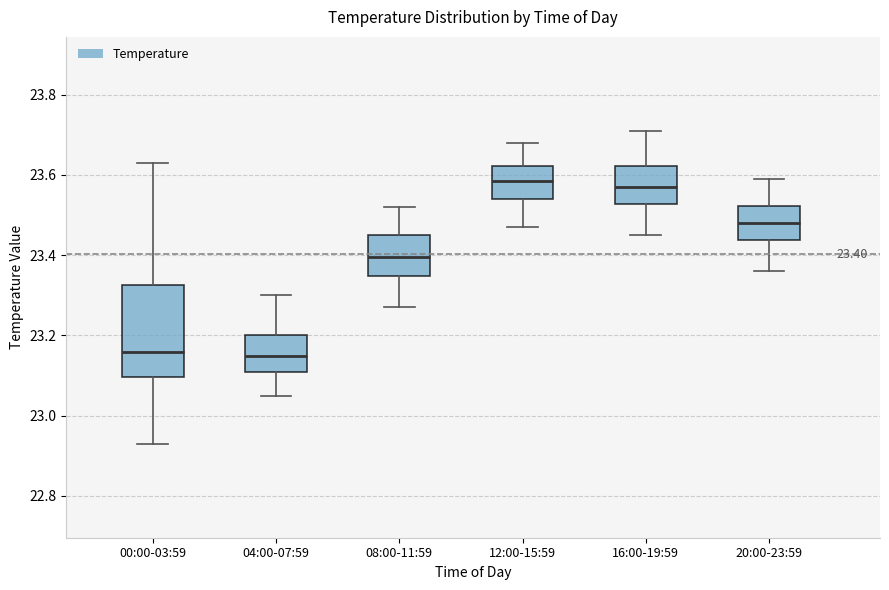

Which box is the tallest, from its lower edge to its upper edge?

00:00-03:59